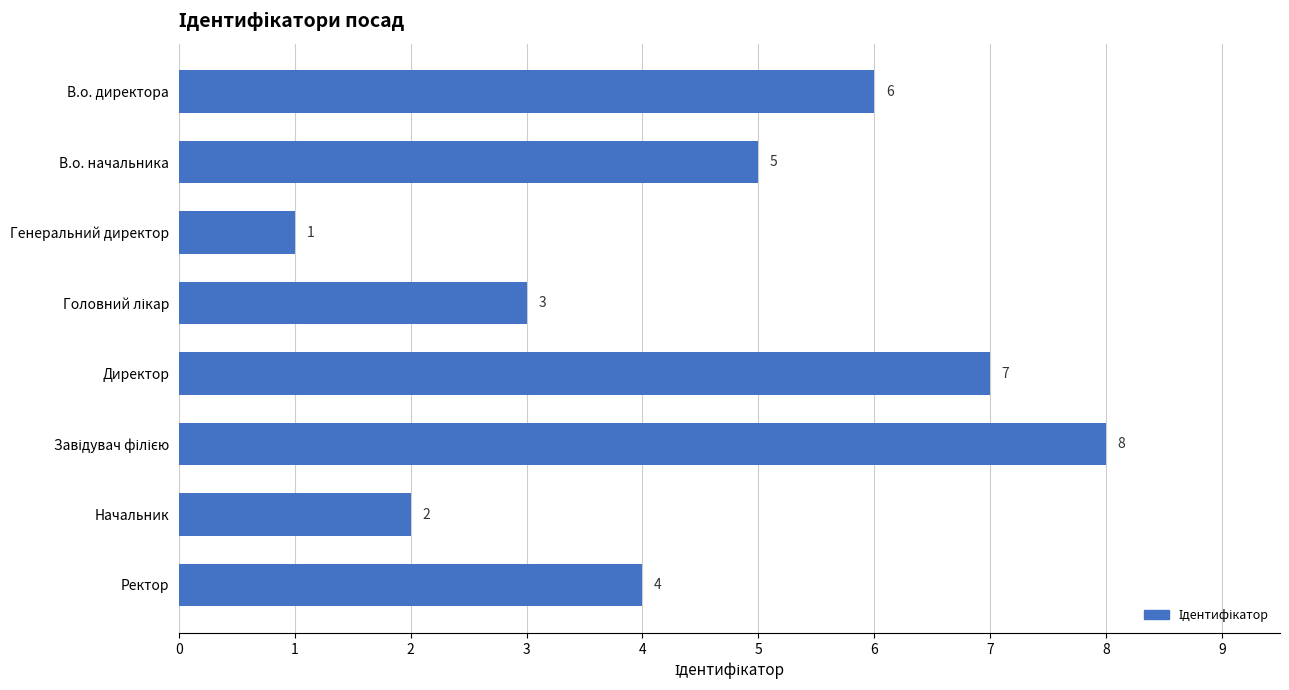

Approximately how many times larger is the value at Ректор compared to В.о. директора?

0.7